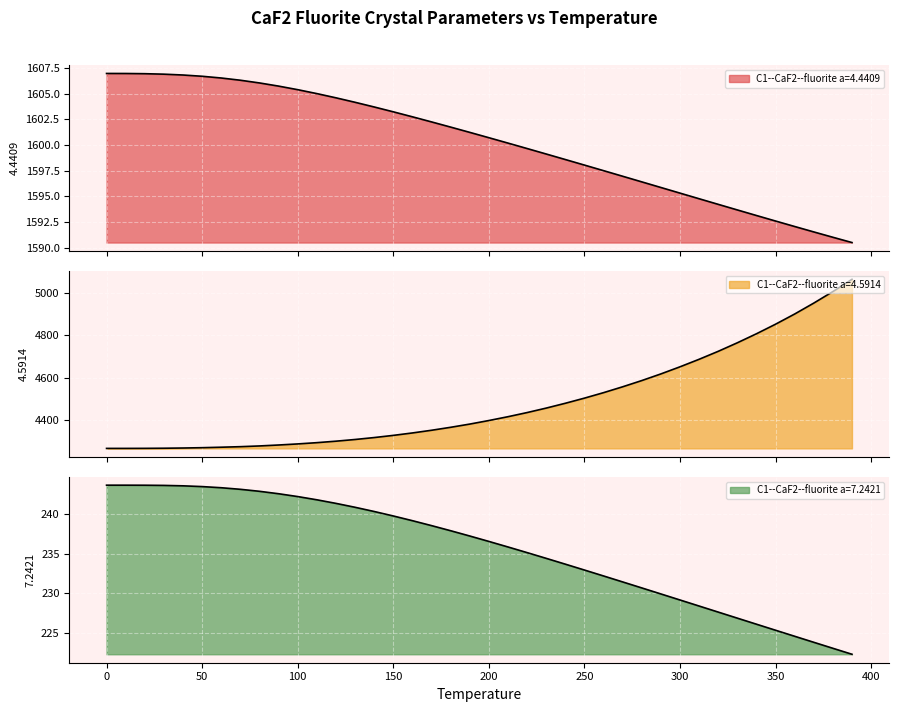

Is the value of C1--CaF2--fluorite a=4.5914 at 300.0 greater than the value of C1--CaF2--fluorite a=4.4409 at 30.0?

Yes